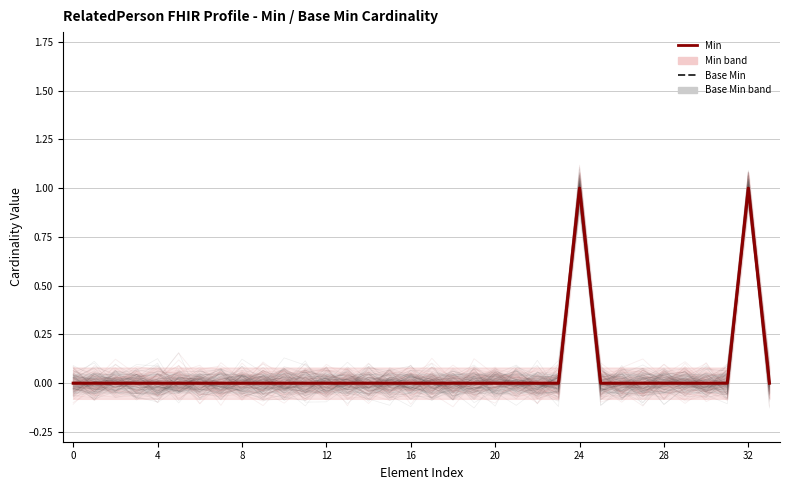

How many interior local peaks does the Min series have?

2